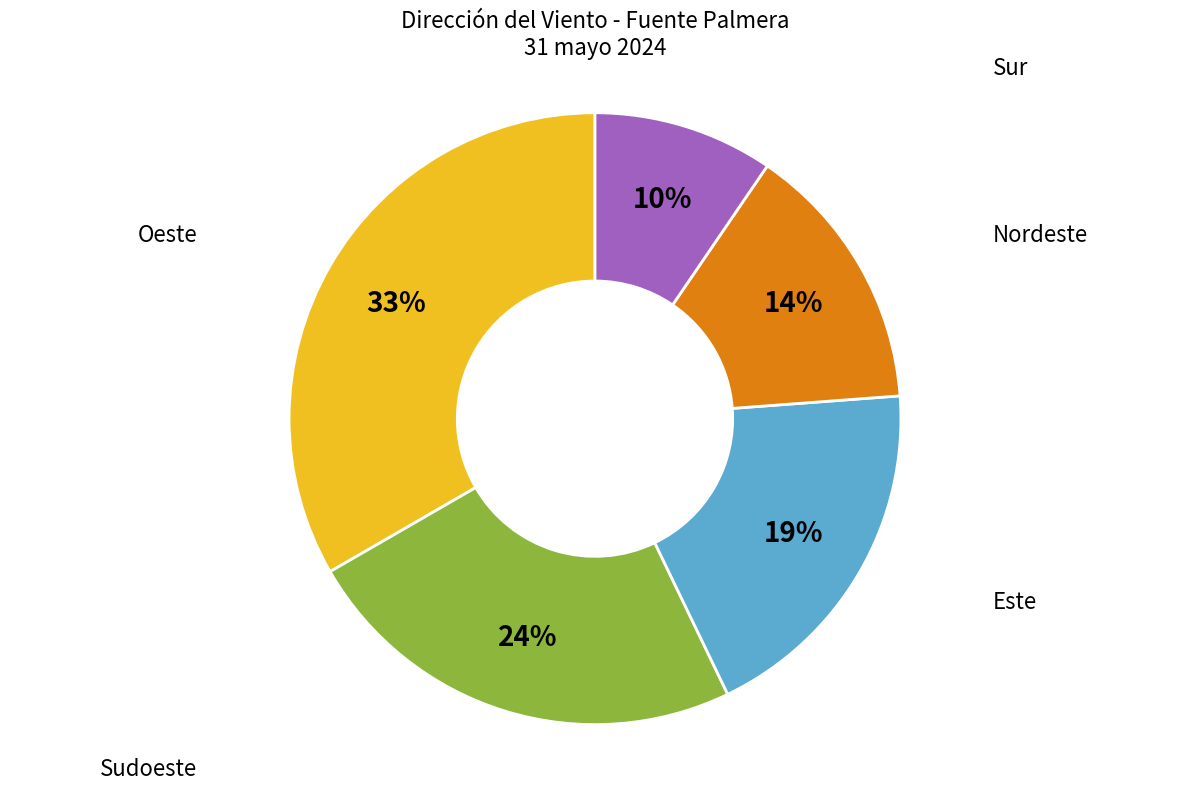

Does any single category account for the majority?

No